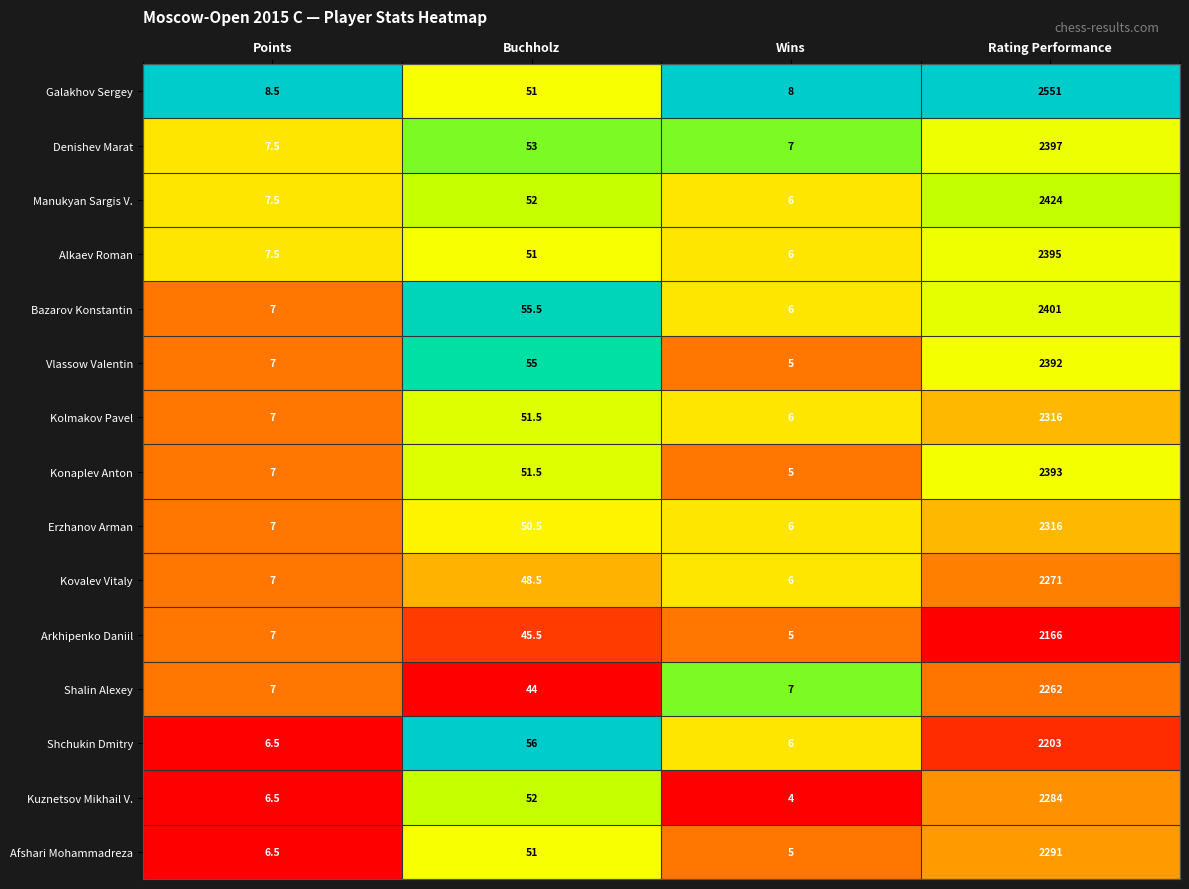

Where does the Kovalev Vitaly series first go above 48?

Buchholz